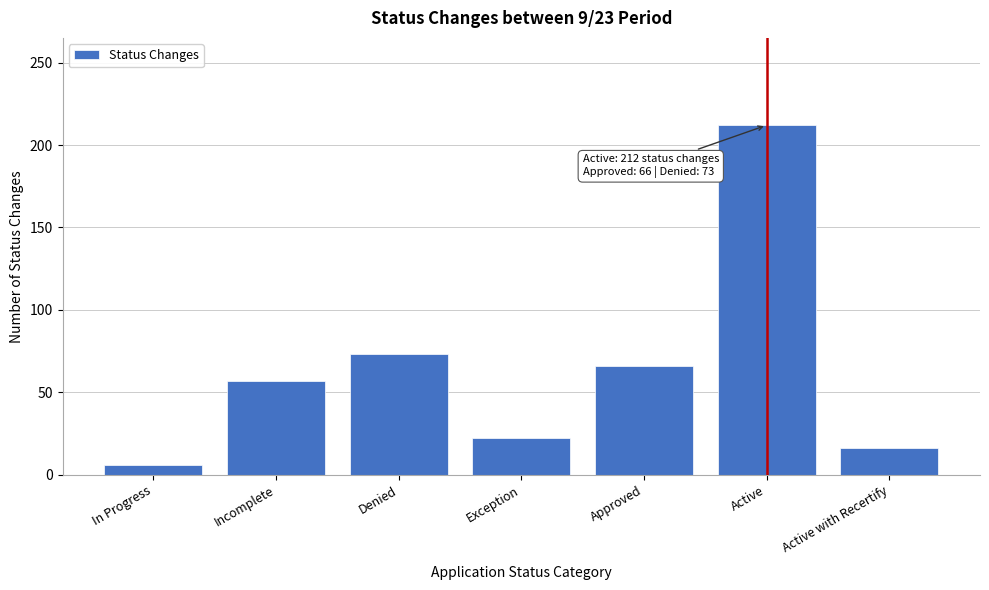

Reading left to right, transcribe all the data shown in this chart.

6	57	73	22	66	212	16